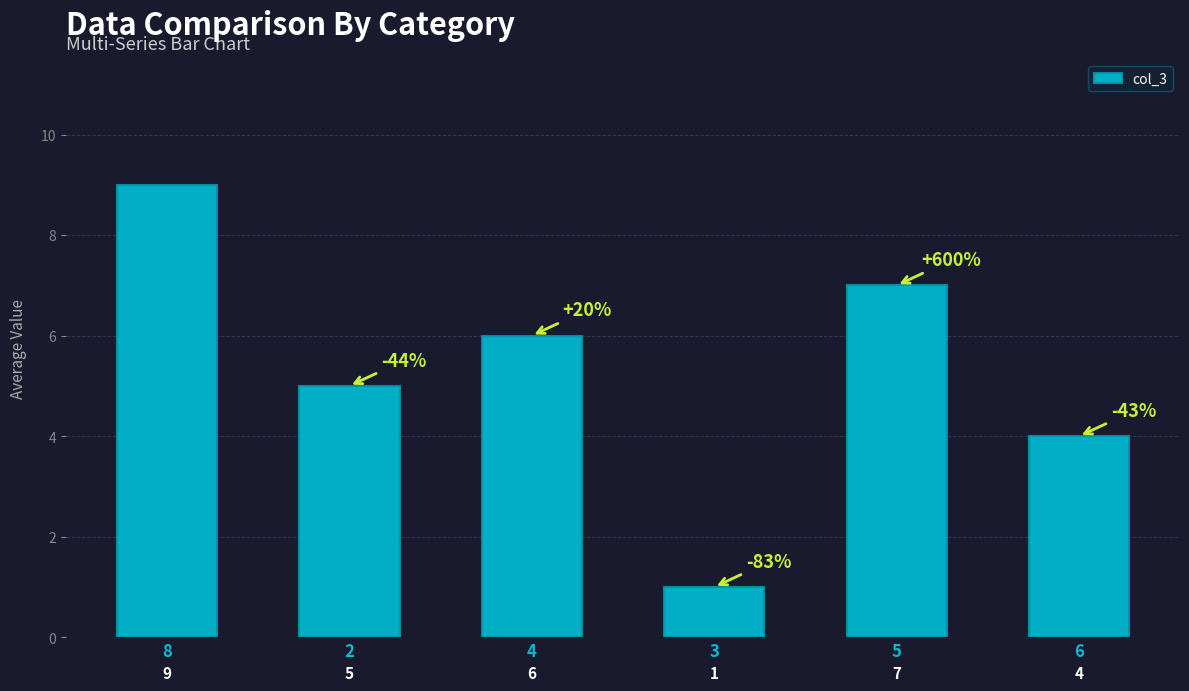

What is the change in value from 2 to 6?

-1